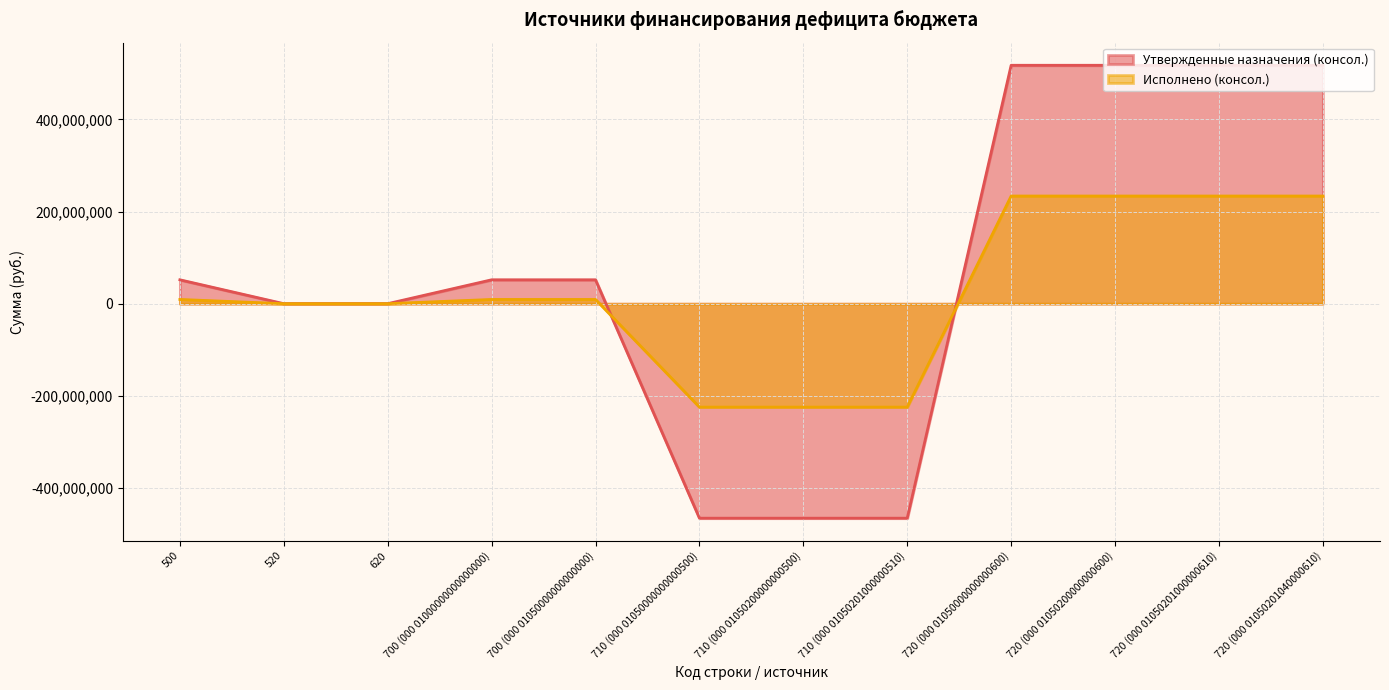

What is the total value across all series at 720 (000 01050201000000610)?

751115426.1